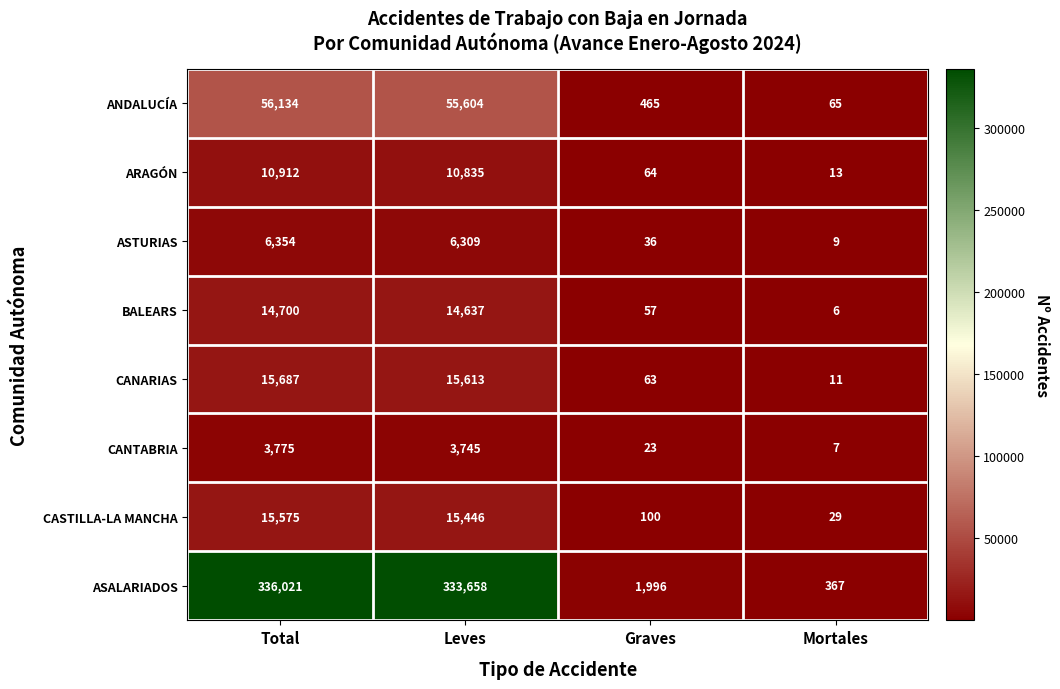

What is the sum of the ANDALUCÍA values at Leves and Graves?

56069